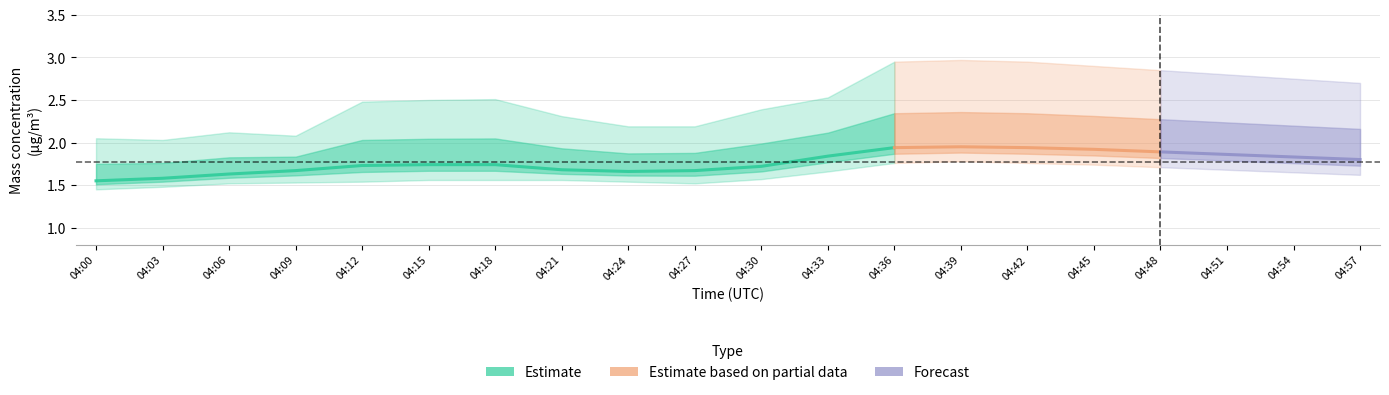

The value of X0_M11 at 04:15 is 2.5. True or false?

True